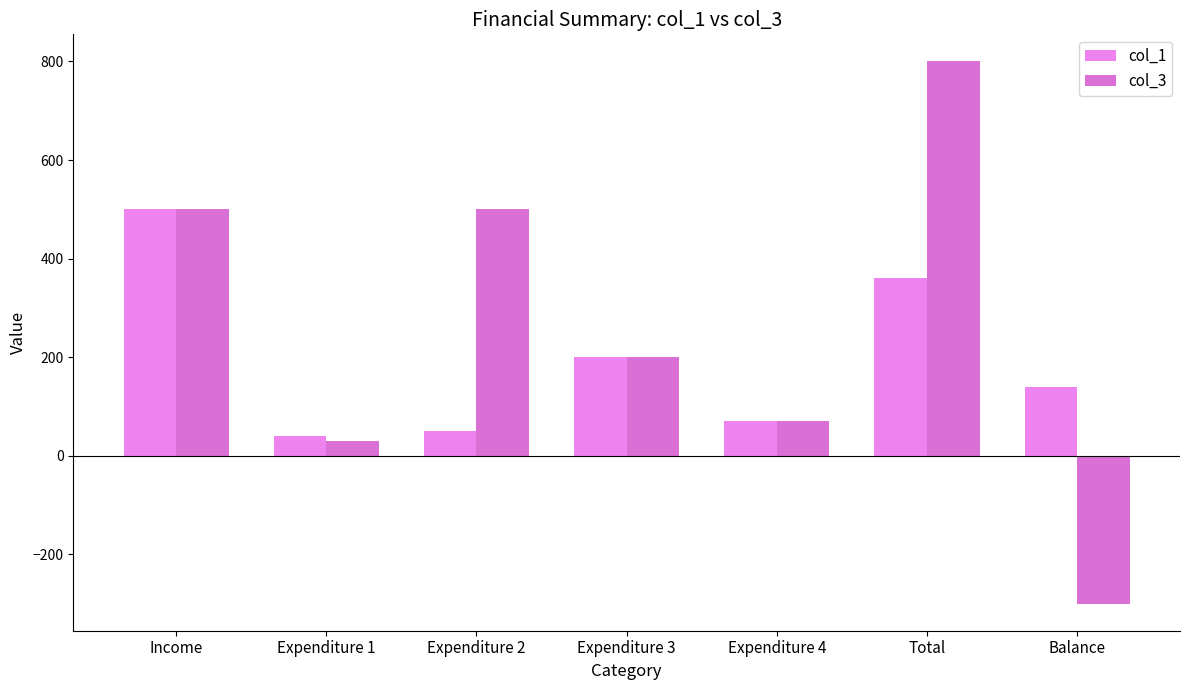

Rank the series by their maximum value, from highest to lowest.

col_3, col_1